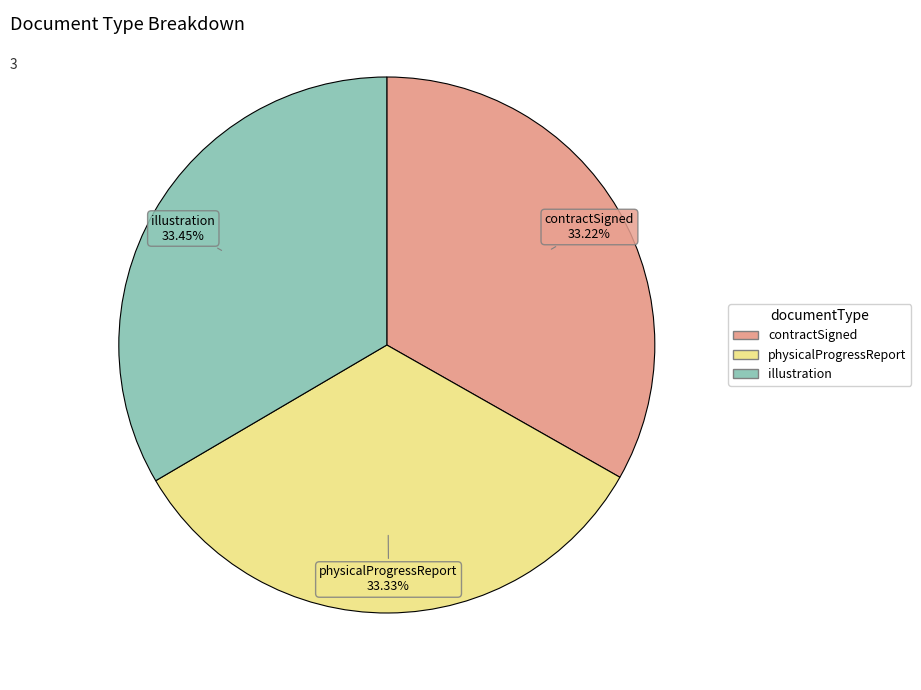

What percentage is NOT represented by physicalProgressReport?

66.7%